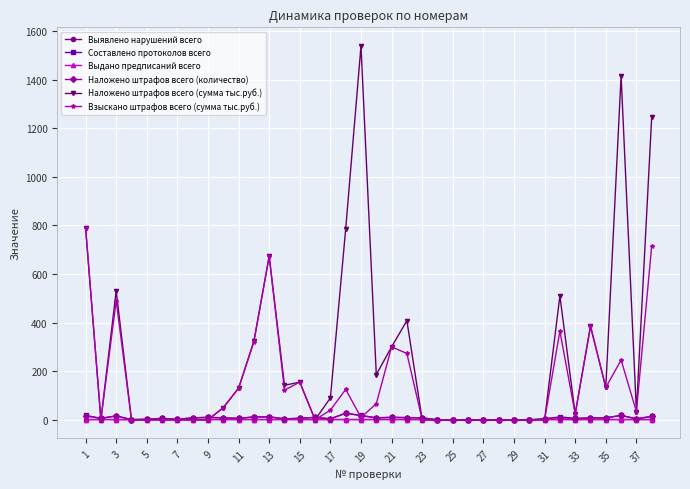

What is the value of the Наложено штрафов всего (количество) point at the 36th from the left?

18